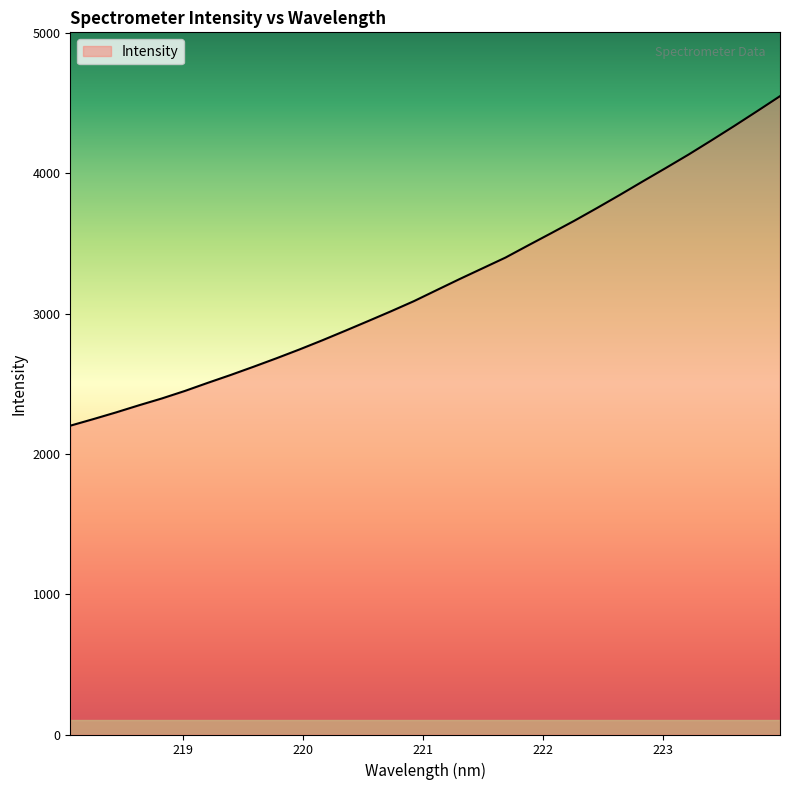

What is the greatest value displayed?

4549.5